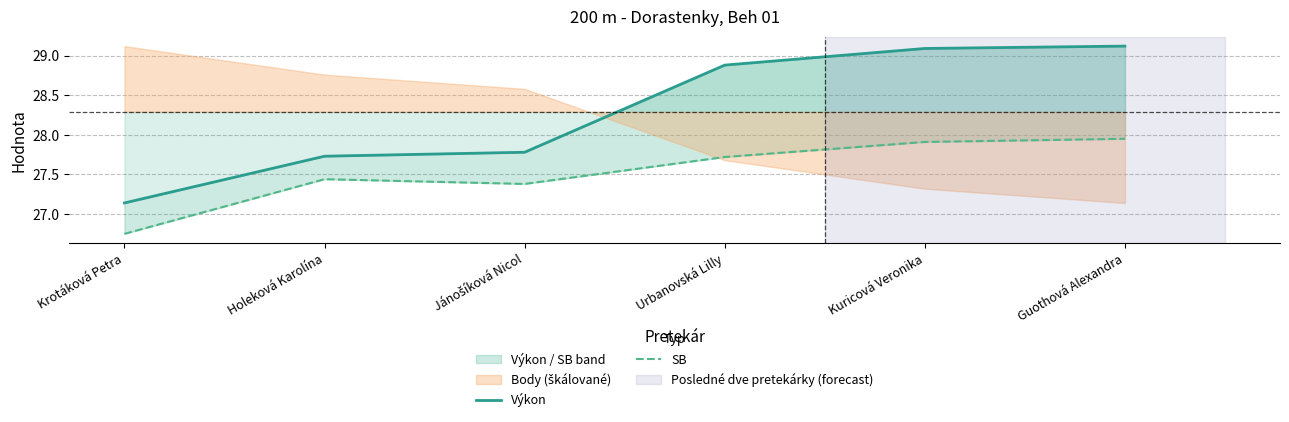

Which category has the lowest value across all series?

Krotáková Petra